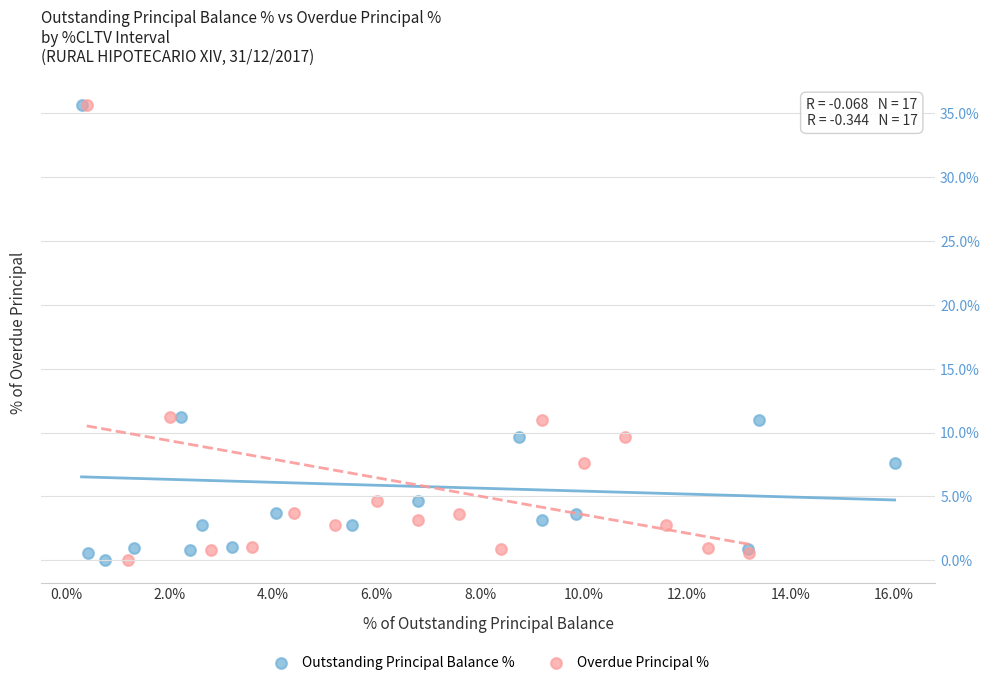

What are all the series names shown in the legend?

Outstanding Principal Balance %, Overdue Principal %